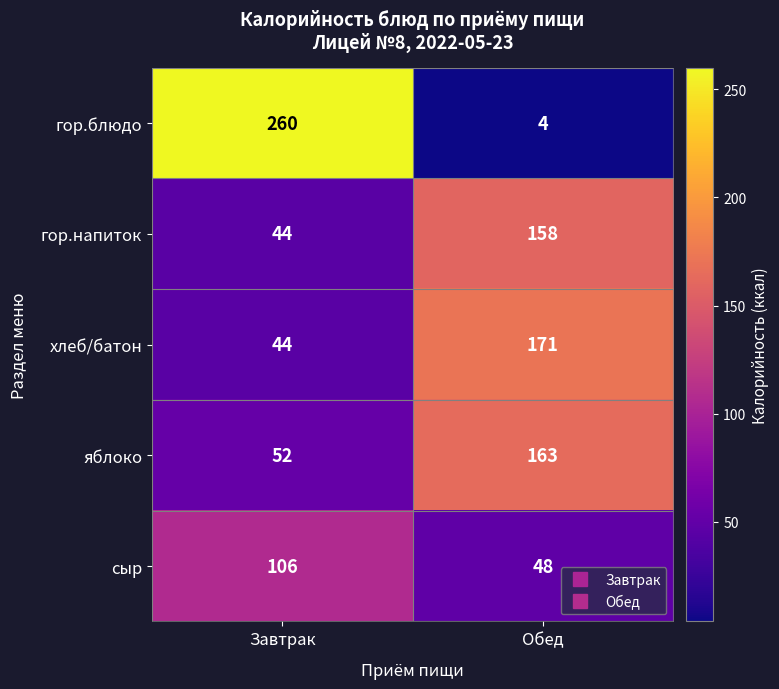

At which category does the chart reach its minimum across all series?

Обед